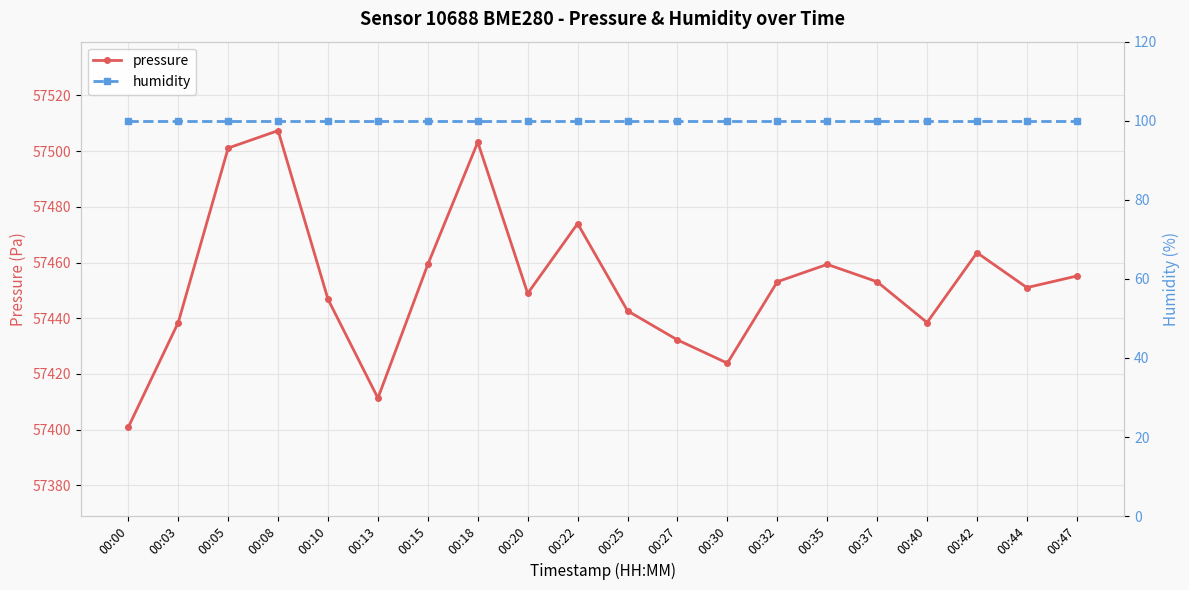

How many lines are shown in the chart?

2